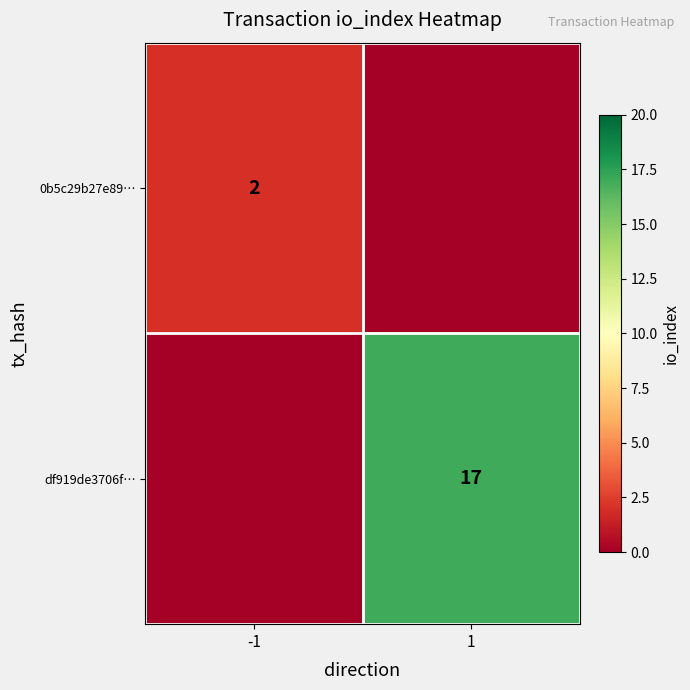

The value of 0b5c29b27e89… at -1 is 1. True or false?

False